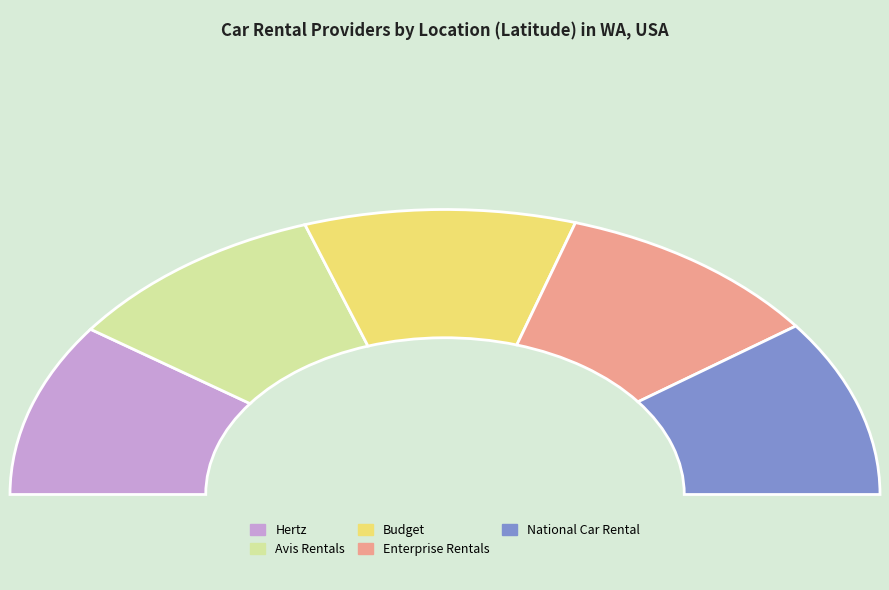

Rank the categories by value from lowest to highest.

Hertz, Avis Rentals, Budget, National Car Rental, Enterprise Rentals